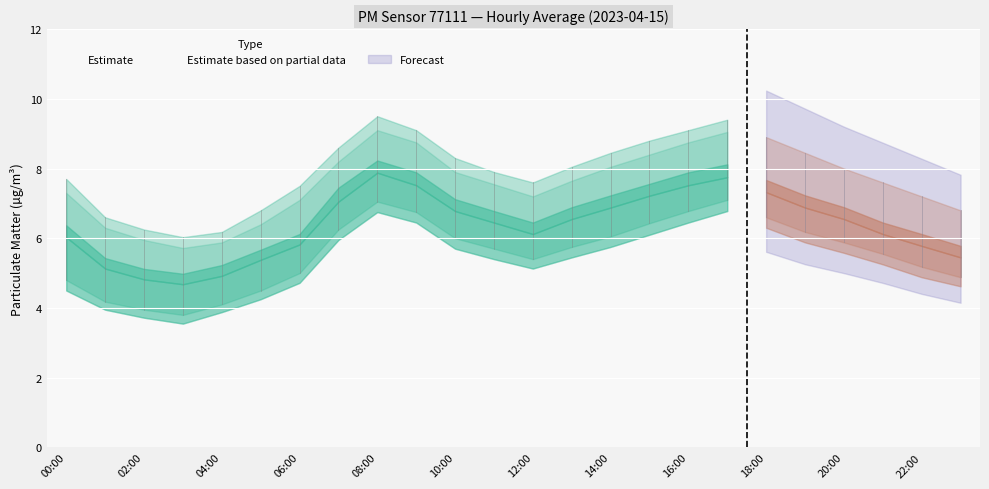

What is the total value across all series at 00:00?

36.7